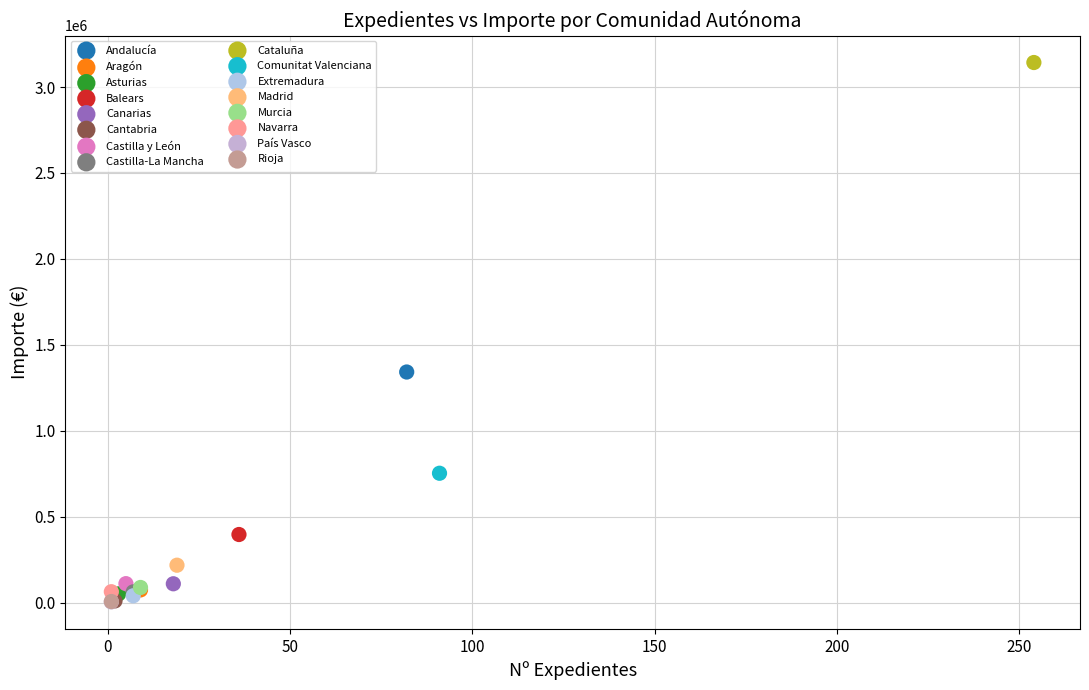

What are all the series names shown in the legend?

Andalucía, Aragón, Asturias, Balears, Canarias, Cantabria, Castilla y León, Castilla-La Mancha, Cataluña, Comunitat Valenciana, Extremadura, Madrid, Murcia, Navarra, País Vasco, Rioja